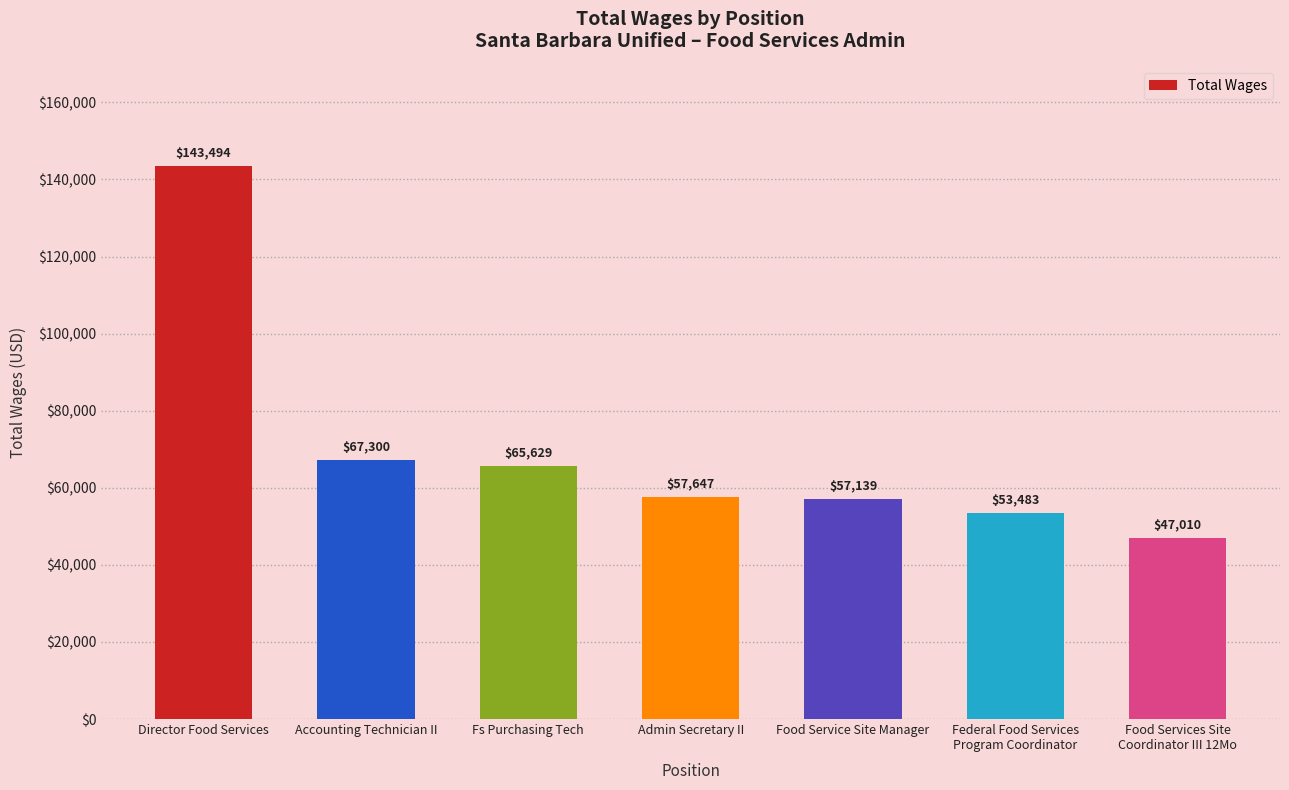

Reading left to right, transcribe all the data shown in this chart.

Director Food Services=143494	Accounting Technician II=67300	Fs Purchasing Tech=65629	Admin Secretary II=57647	Food Service Site Manager=57139	Federal Food Services
Program Coordinator=53483	Food Services Site
Coordinator III 12Mo=47010